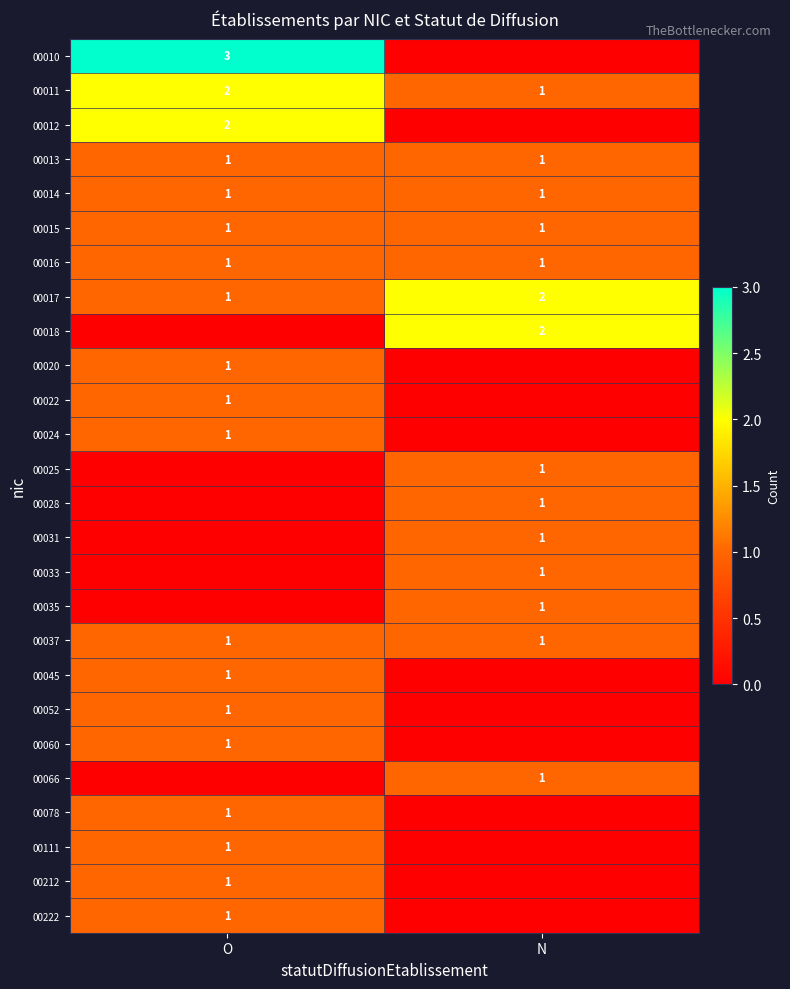

At which category is the sum across all series the highest?

O